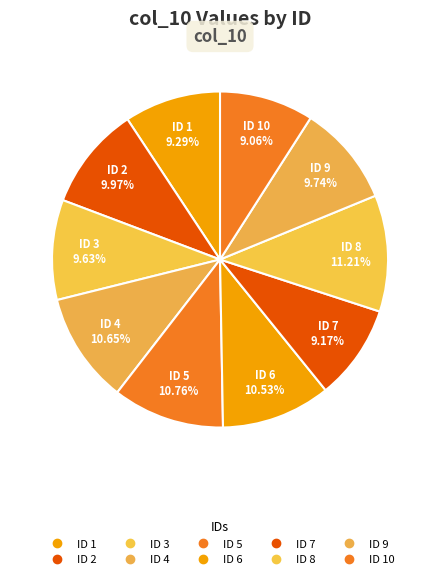

Does any single category account for the majority?

No